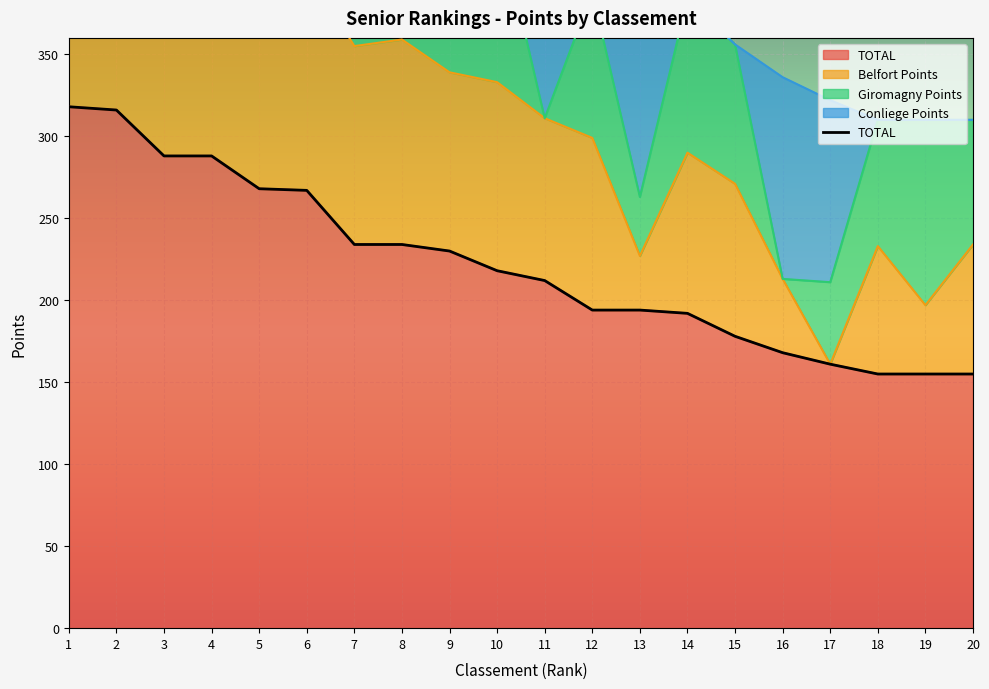

Reading left to right, what are all the values shown in this chart?

TOTAL: 318	316	288	288	268	267	234	234	230	218	212	194	194	192	178	168	161	155	155	155
Belfort Points: 90	92	138	147	127	135	121	125	109	115	99	105	33	98	93	45	0	78	42	79
Giromagny Points: 90	80	150	141	141	132	113	109	121	103	0	89	36	94	85	0	50	77	113	76
Conliege Points: 138	144	0	0	0	0	0	0	0	0	113	0	125	0	0	123	111	0	0	0